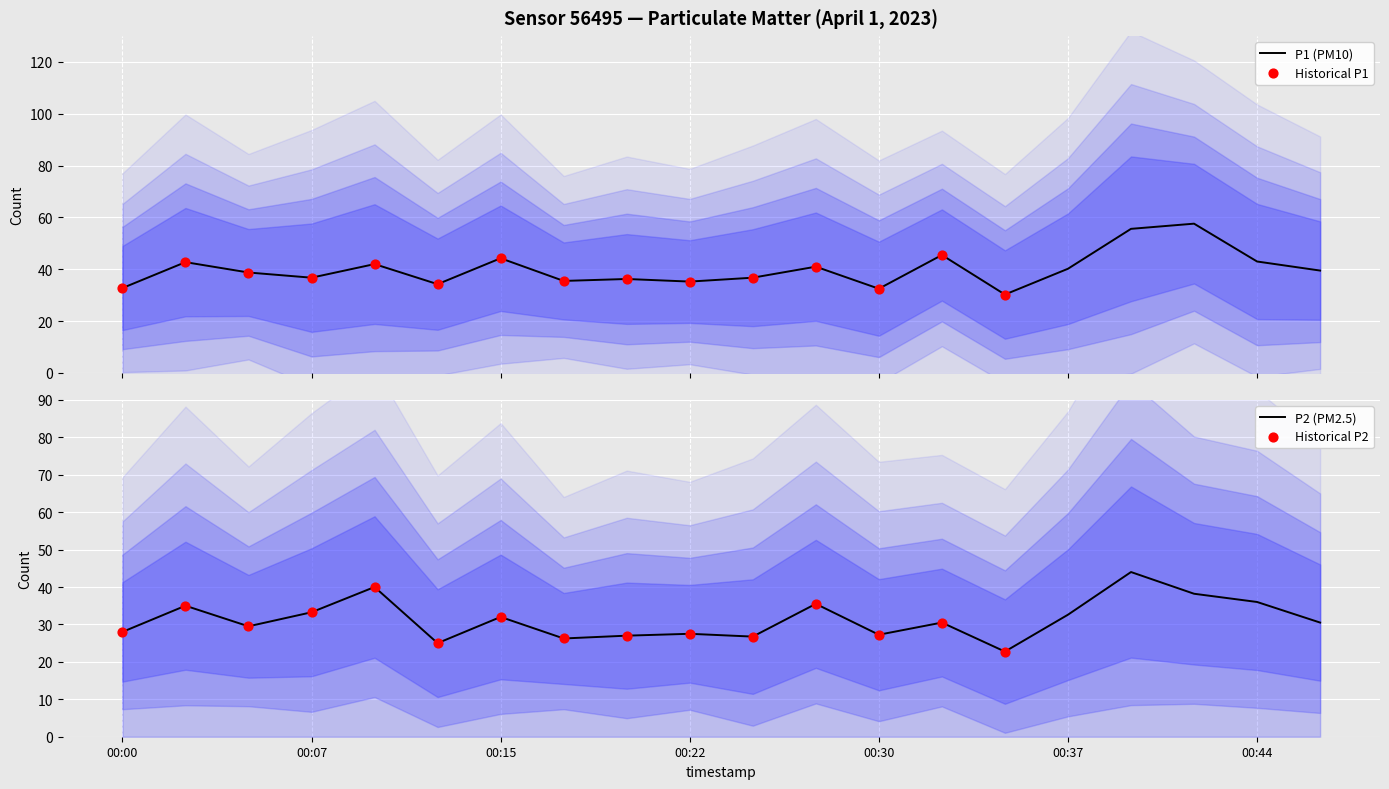

What is the total value across all series at 00:20?

63.2